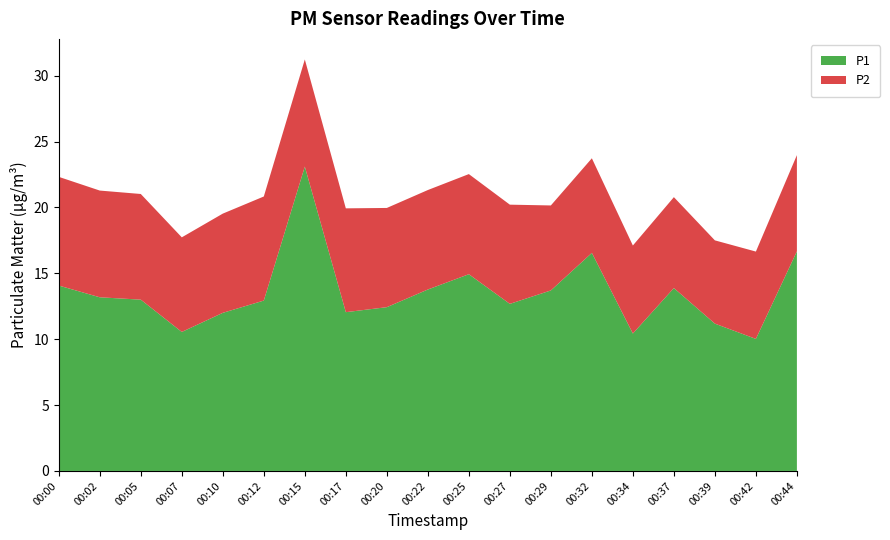

Reading left to right, transcribe all the data shown in this chart.

P1: 00:00=14.1	00:02=13.2	00:05=13.0	00:07=10.6	00:10=12.0	00:12=12.9	00:15=23.1	00:17=12.1	00:20=12.4	00:22=13.8	00:25=14.9	00:27=12.7	00:29=13.7	00:32=16.6	00:34=10.4	00:37=13.9	00:39=11.2	00:42=10.0	00:44=16.7
P2: 00:00=8.2	00:02=8.1	00:05=8.0	00:07=7.2	00:10=7.5	00:12=7.9	00:15=8.1	00:17=7.9	00:20=7.5	00:22=7.5	00:25=7.6	00:27=7.5	00:29=6.5	00:32=7.2	00:34=6.7	00:37=6.9	00:39=6.3	00:42=6.6	00:44=7.3